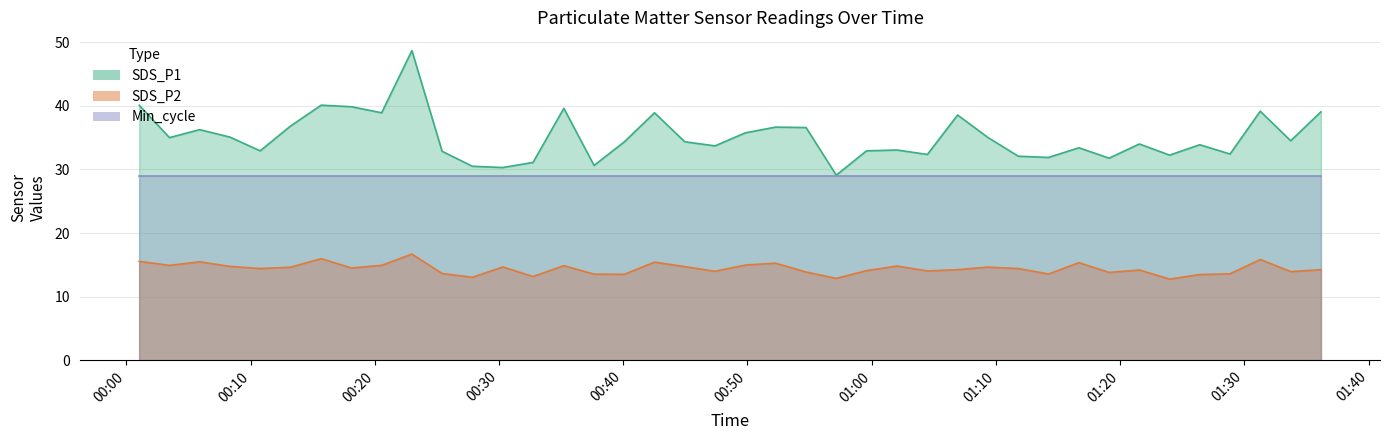

Which series has the largest total across all categories?

SDS_P1